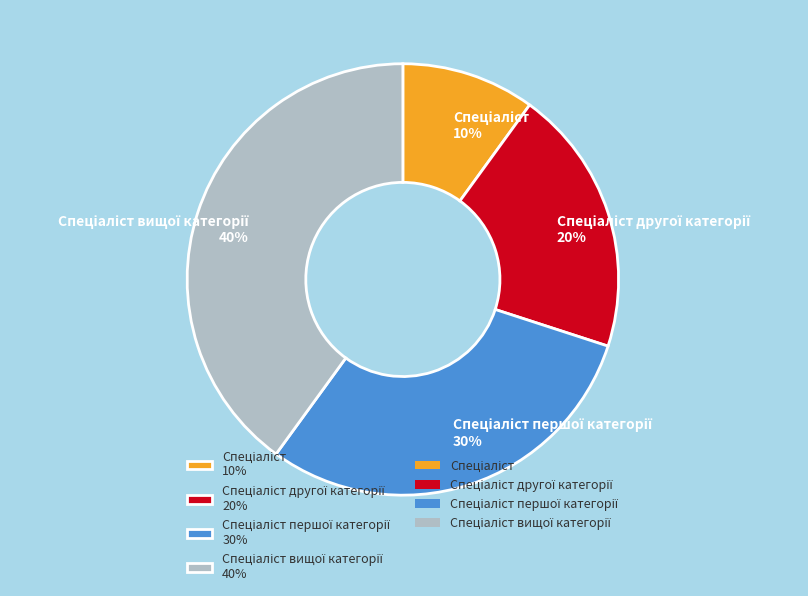

Does any single category account for the majority?

No